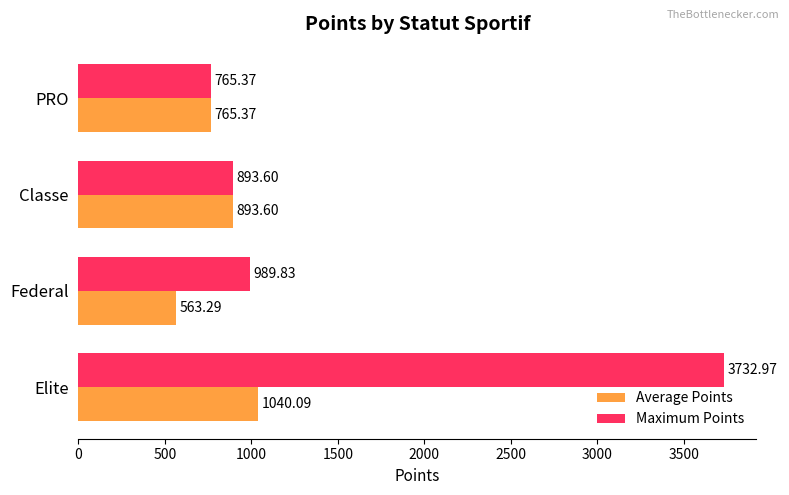

What is the minimum value for Maximum Points?

765.4